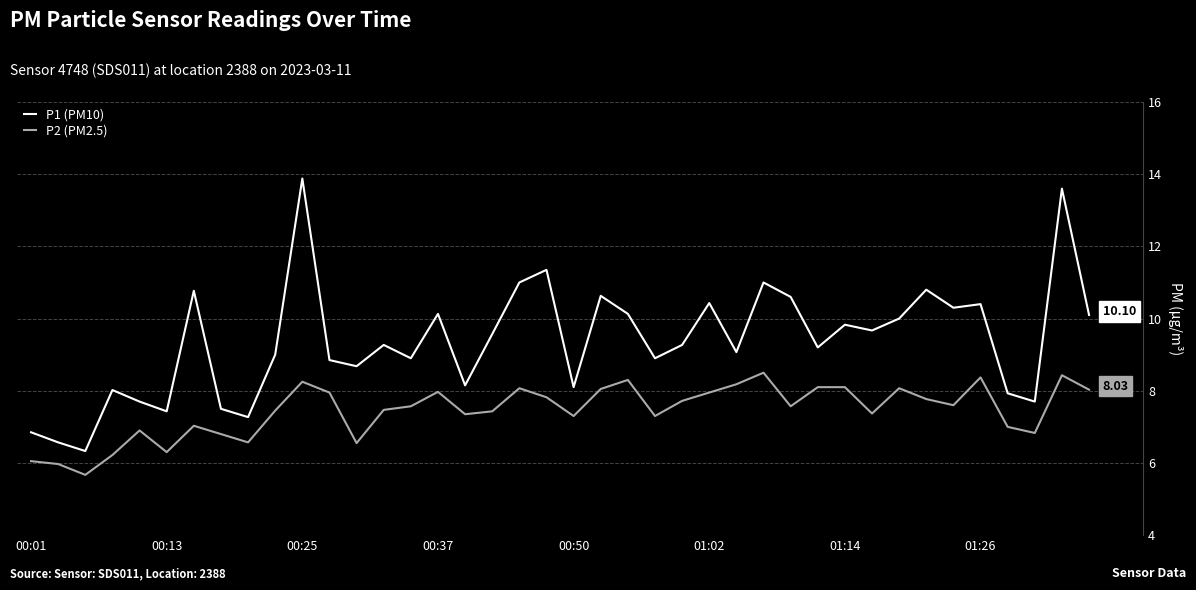

Does the chart display data point markers on the line(s)?

No